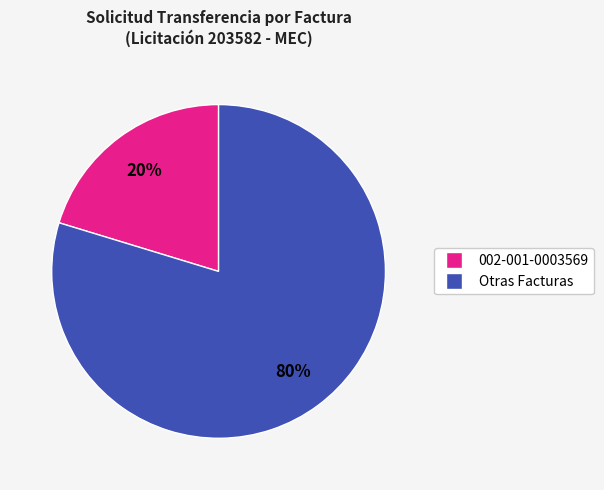

Does any single category account for the majority?

Yes